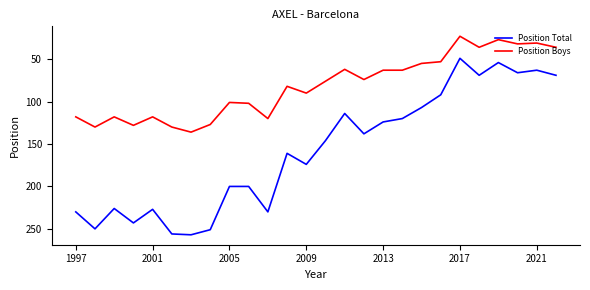

List the series in order of their peak value, highest first.

Position Total, Position Boys